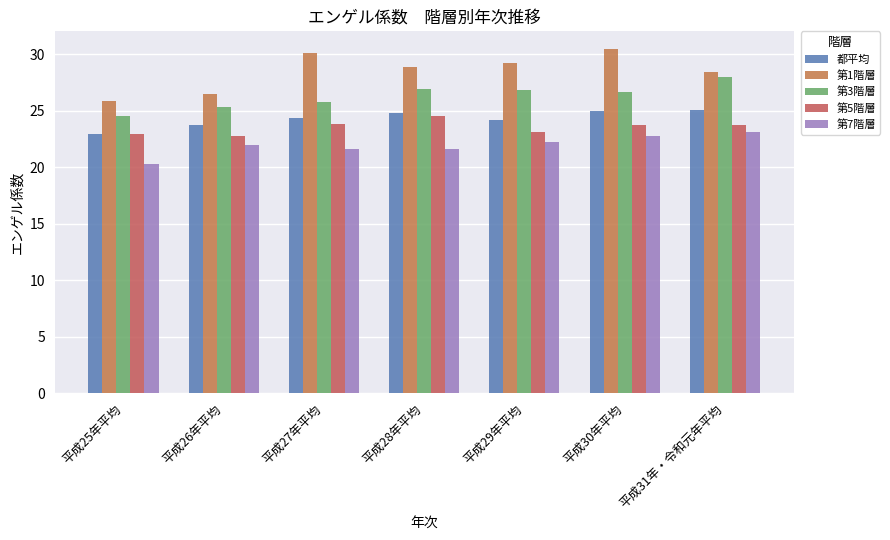

What is the maximum value shown in the chart?

30.5